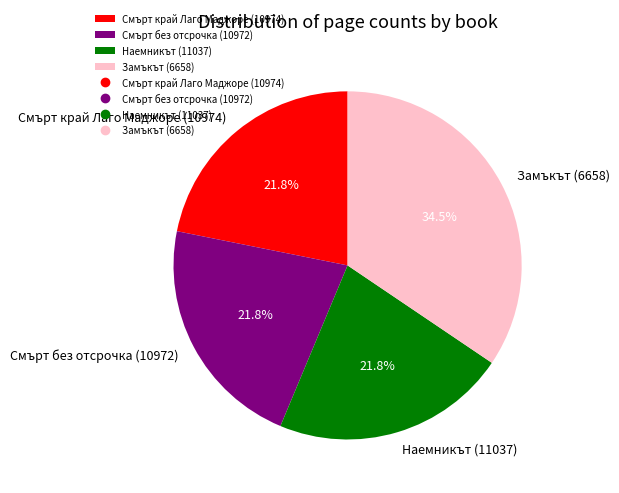

What is the ratio of the value at Смърт без отсрочка (10972) to the value at Наемникът (11037)?

1.0